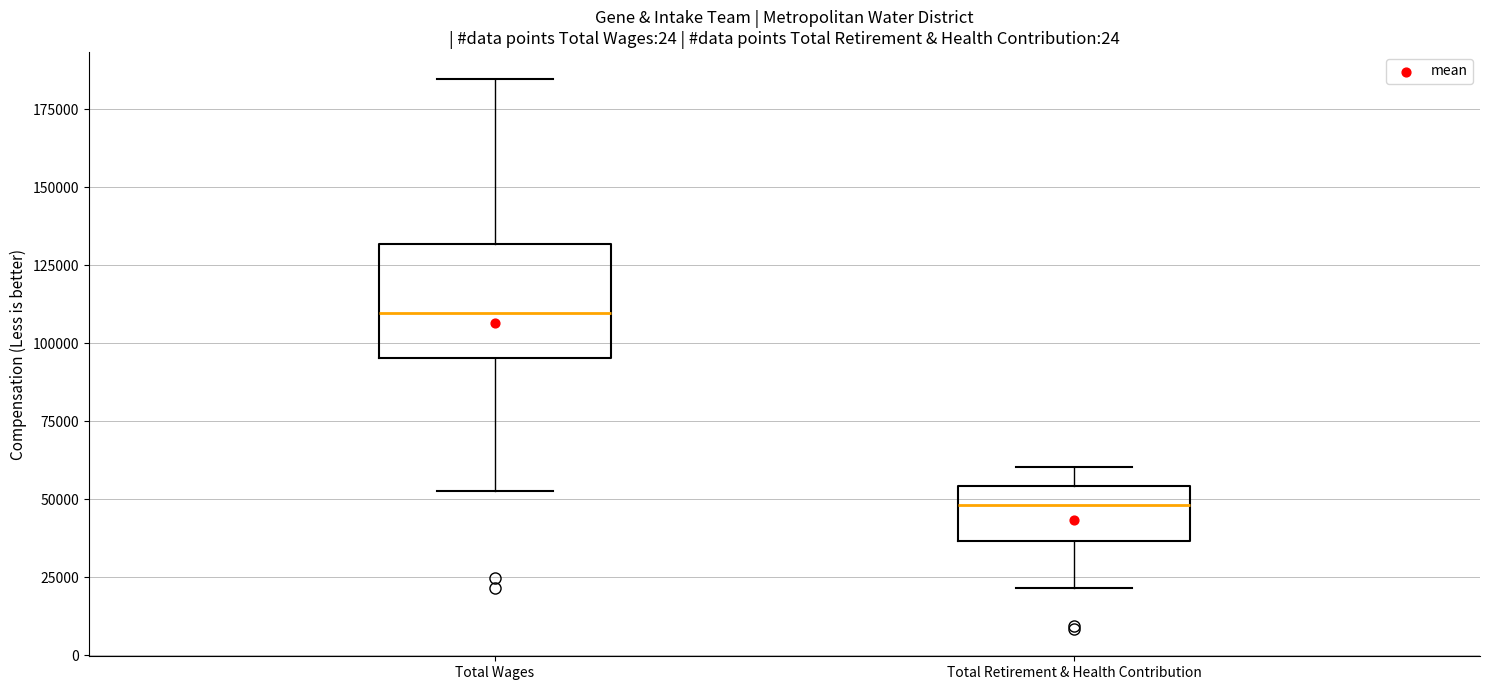

Reading left to right, transcribe this box plot: for each box, give where its median line is, the range the box spans, and where its two whiskers end, as read against the y-axis. The values are not printed on the chart, so give them approximately, as read against the axis.

Total Wages: median 110000, box 95000 to 130000, whiskers 55000 to 185000
Total Retirement & Health Contribution: median 50000, box 35000 to 55000, whiskers 20000 to 60000